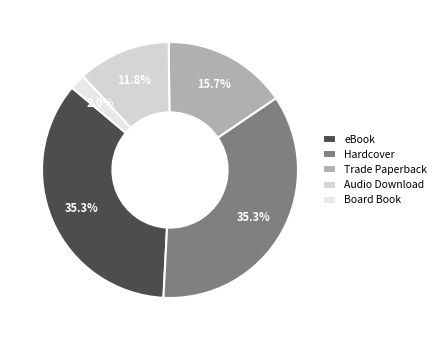

Is there any slice that represents more than half of the pie?

No